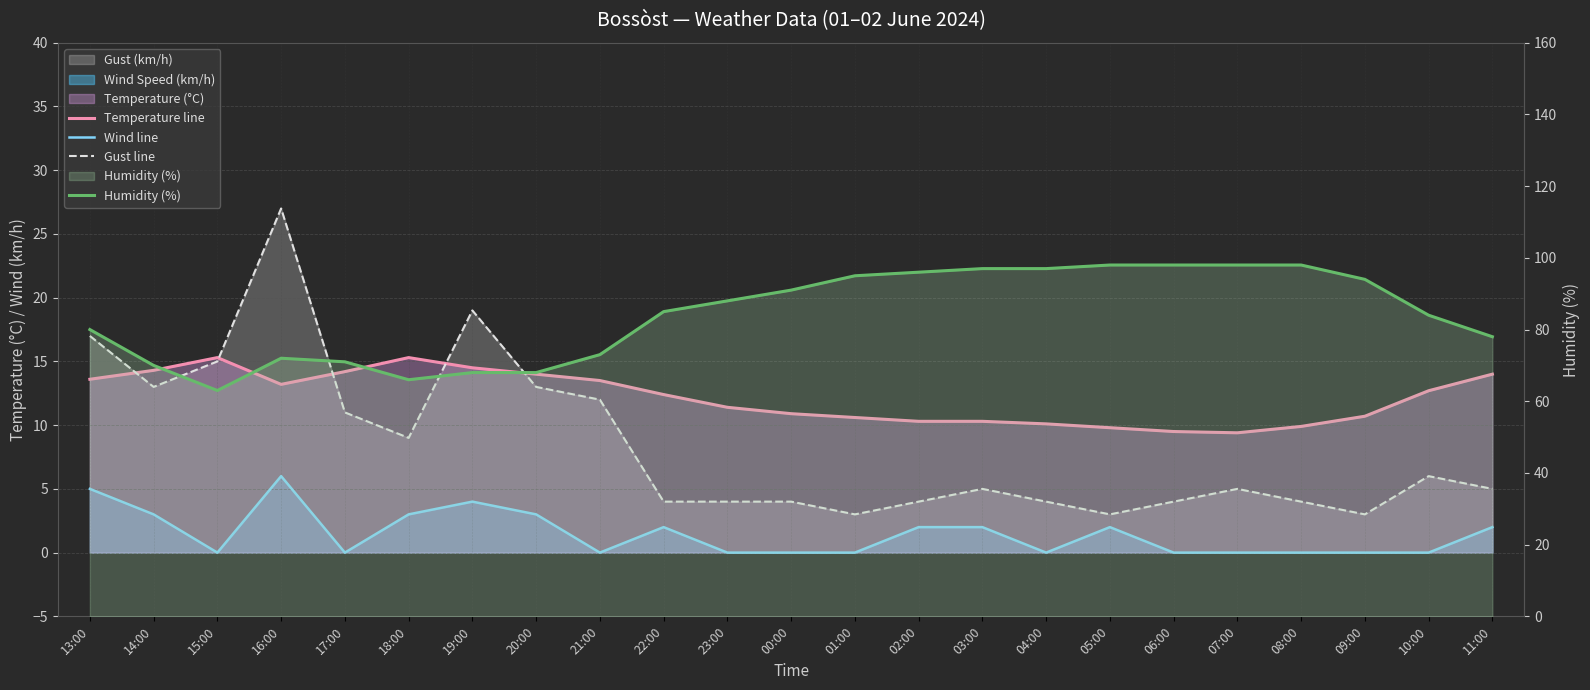

How many values in the Wind line series exceed 0?

11